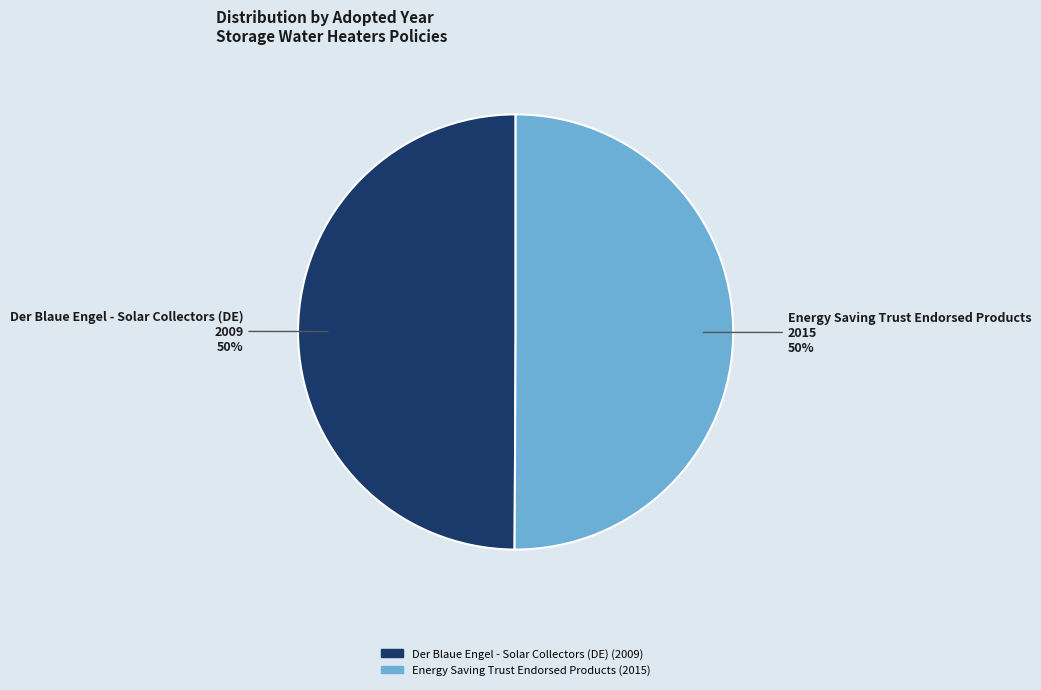

True or false: Der Blaue Engel - Solar Collectors (DE) accounts for 58% of the total.

False